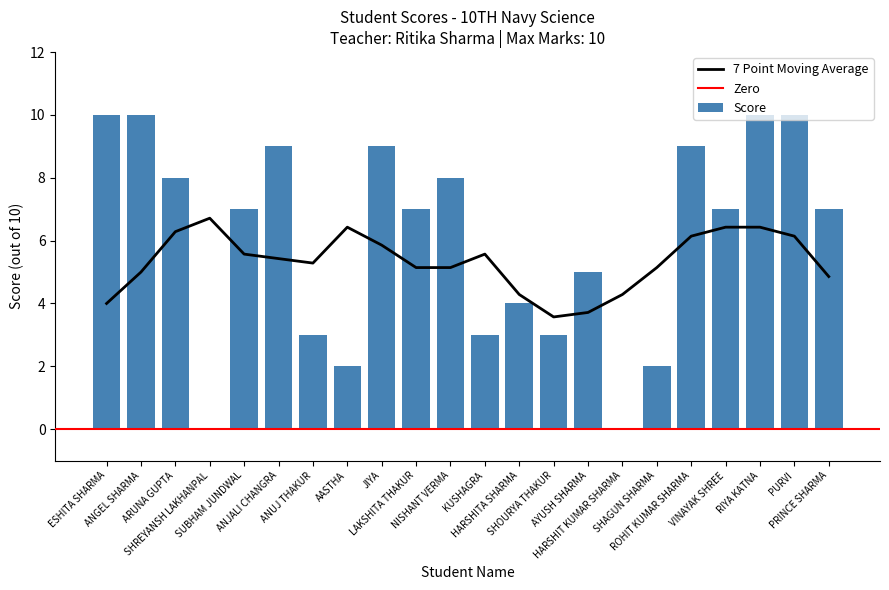

Approximately how many times larger is the value at PRINCE SHARMA compared to HARSHITA SHARMA?

1.8